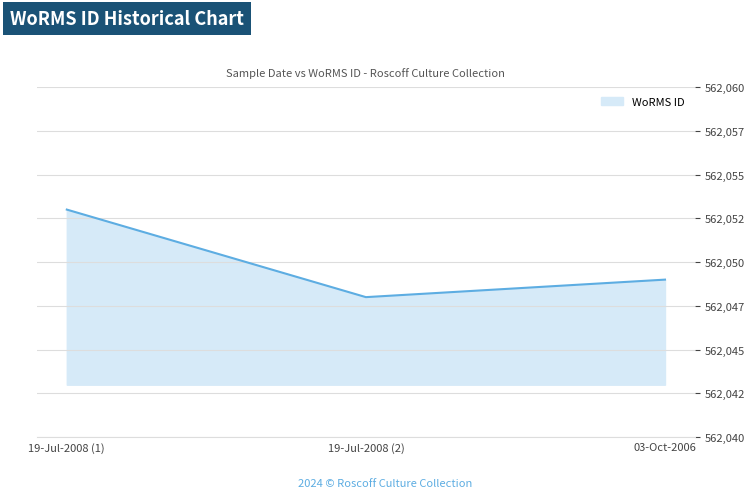

How many lines are shown in the chart?

1